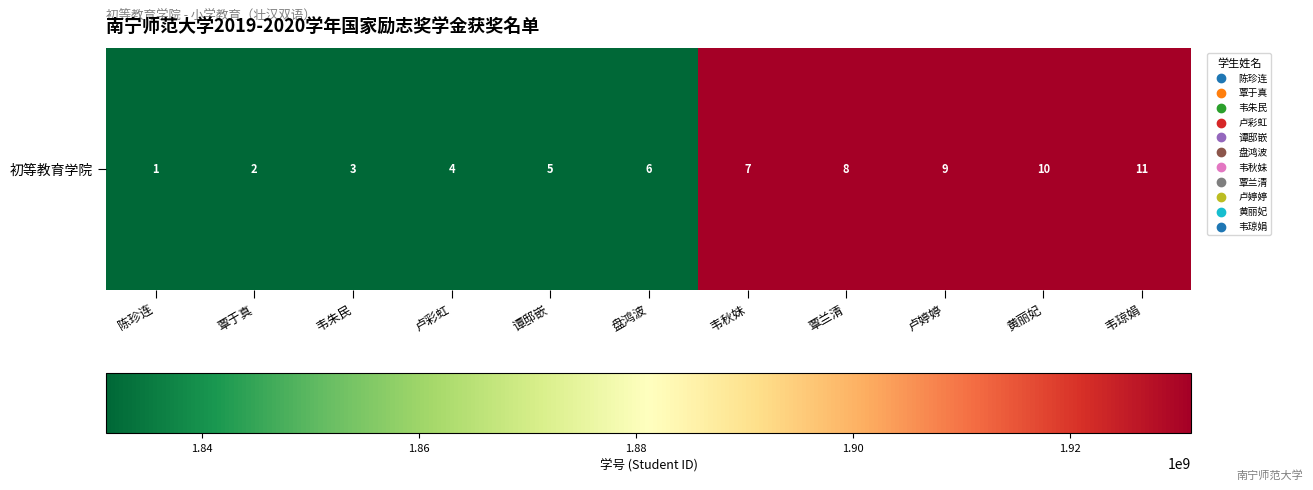

Is it true that the value at 盘鸿波 is 1831170205?

True